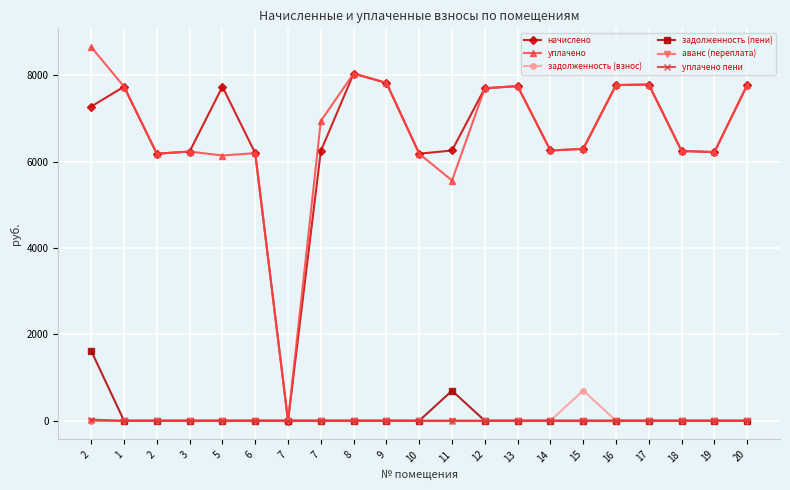

List the series in order of their peak value, highest first.

уплачено, начислено, задолженность (пени), задолженность (взнос), уплачено пени, аванс (переплата)